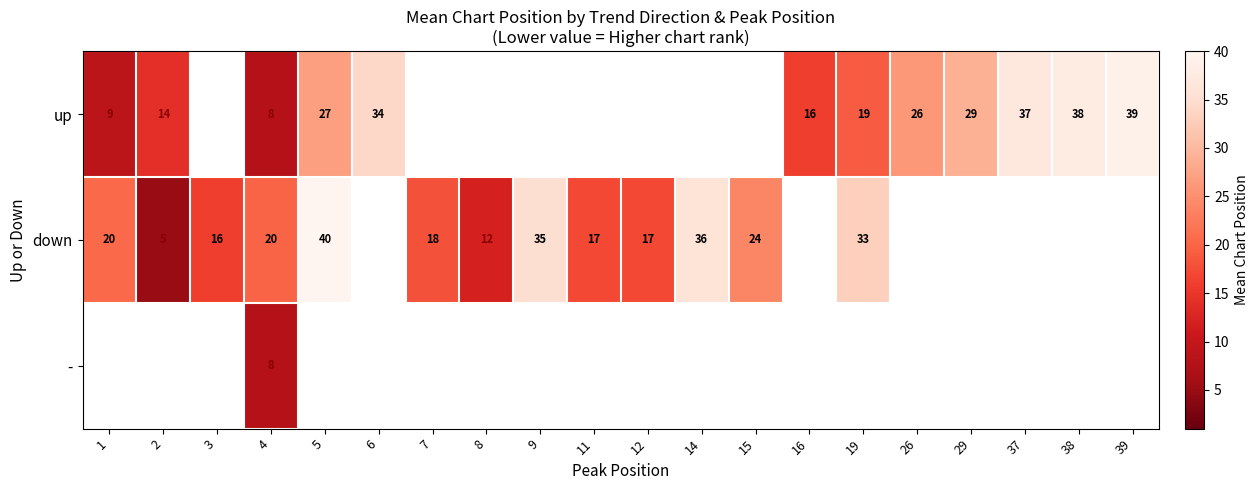

Is the value of - at 4 greater than the value of up at 38?

No